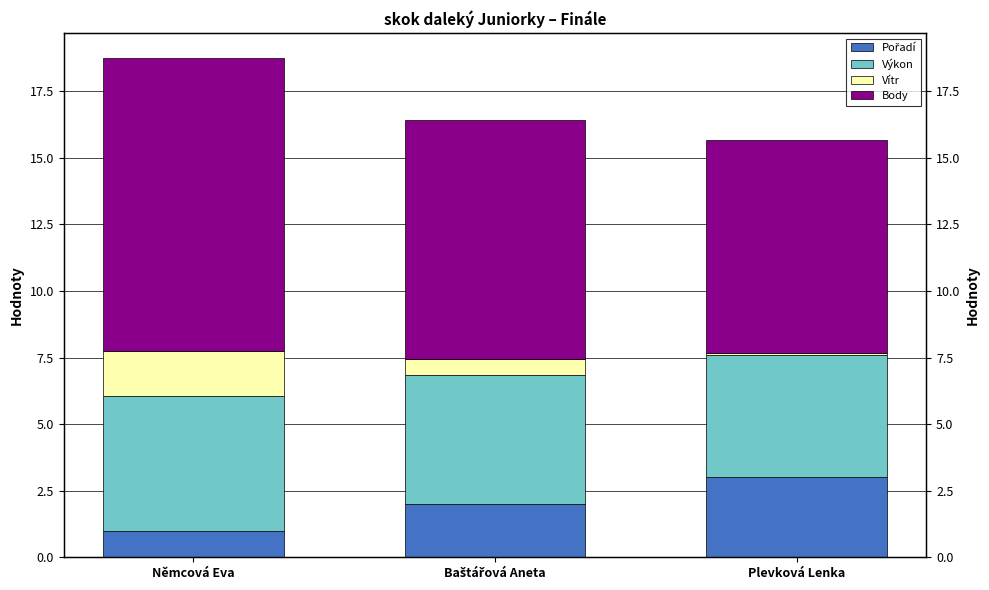

Count the number of categories in the chart.

3